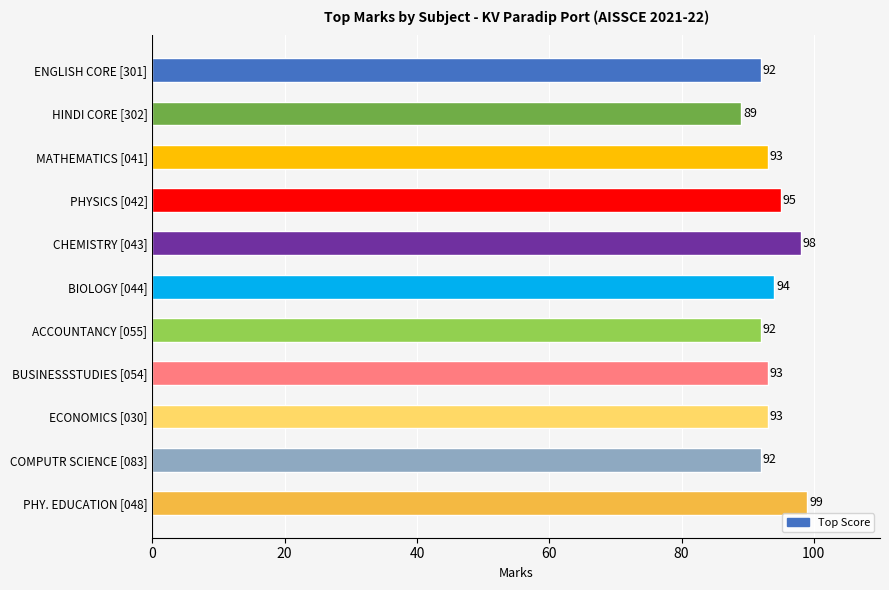

Reading top to bottom, what are all the values shown in this chart?

92	89	93	95	98	94	92	93	93	92	99